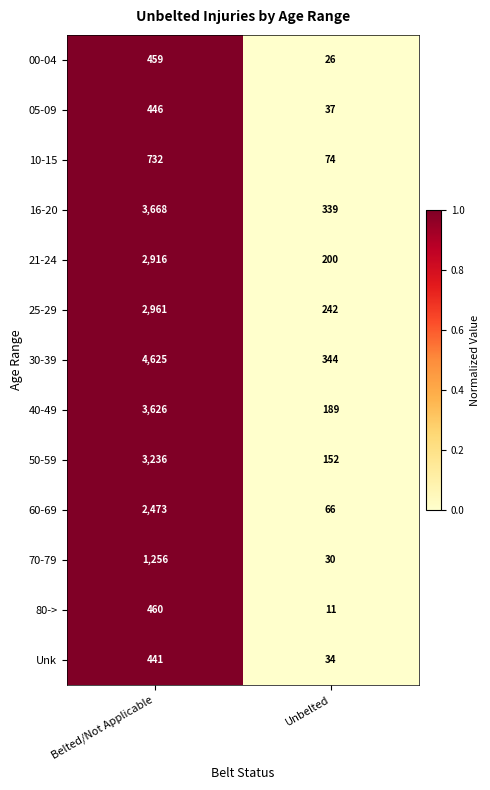

What is the difference between the 80-> values at Belted/Not Applicable and Unbelted?

449